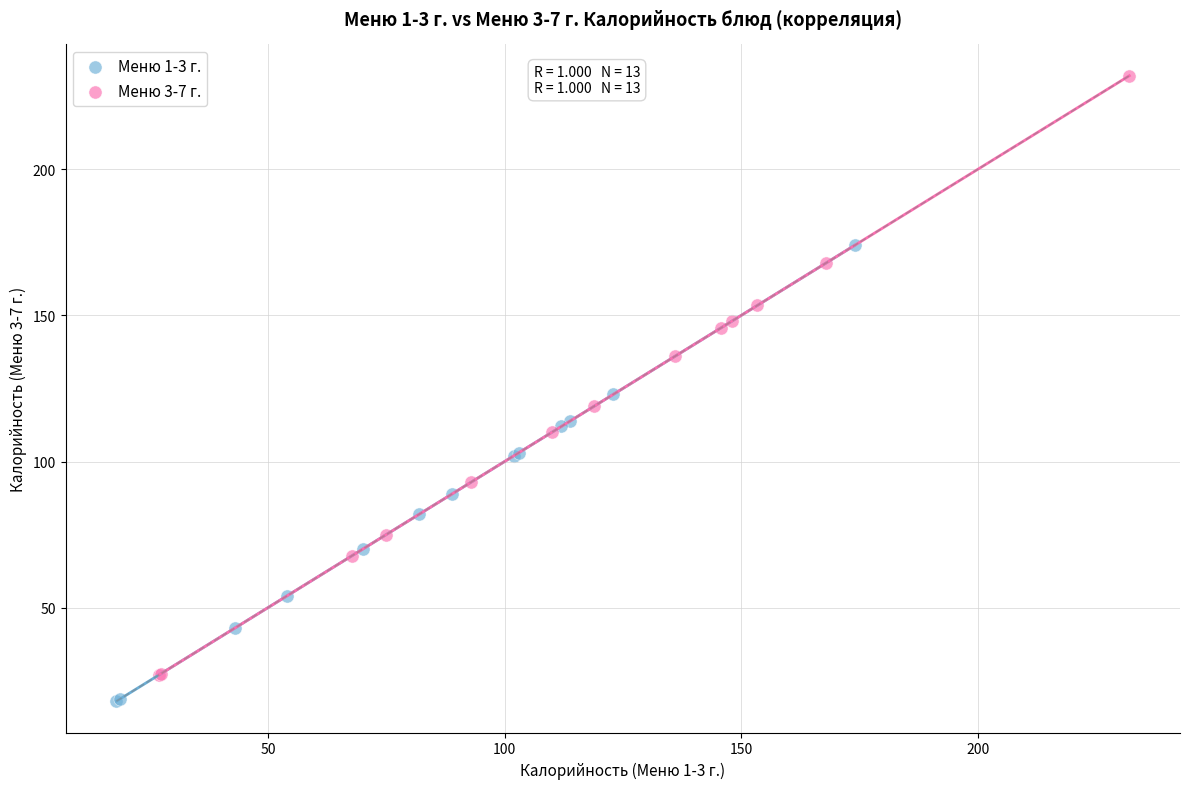

Which series contains the highest Y value?

Меню 3-7 г.